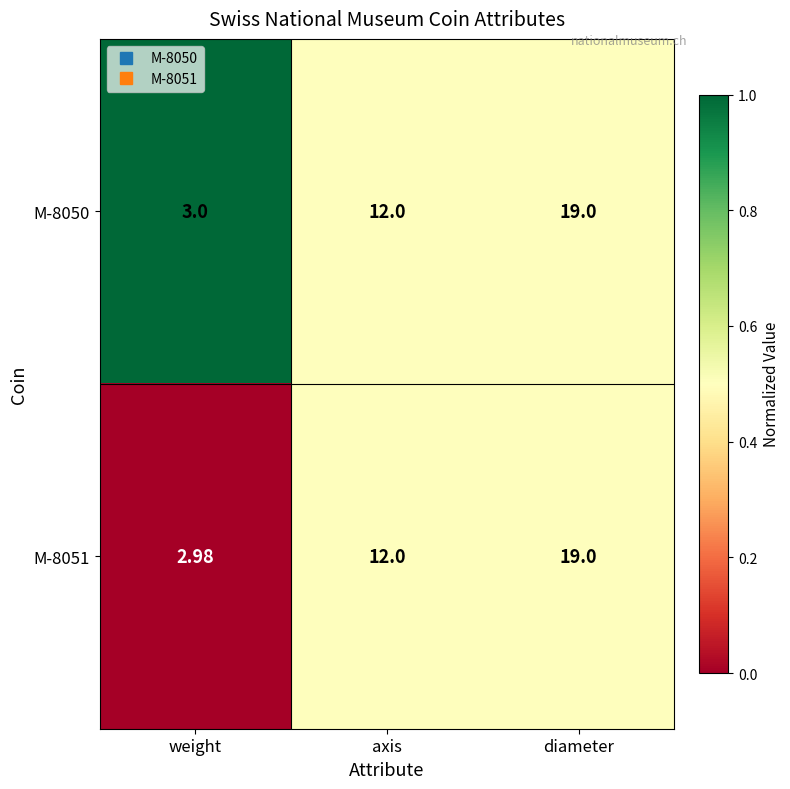

Rank the categories by M-8050 value from lowest to highest.

weight, axis, diameter